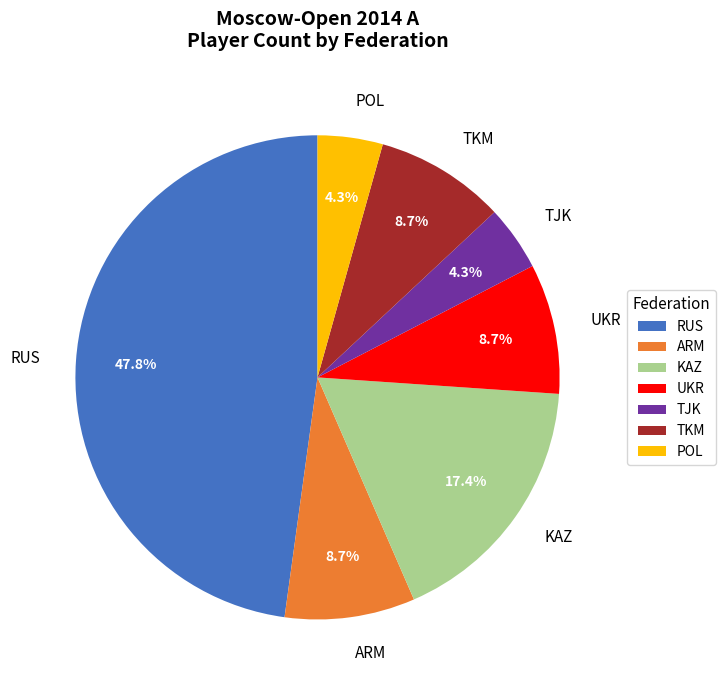

Combined, what portion of the pie is TKM and POL?

13.0%